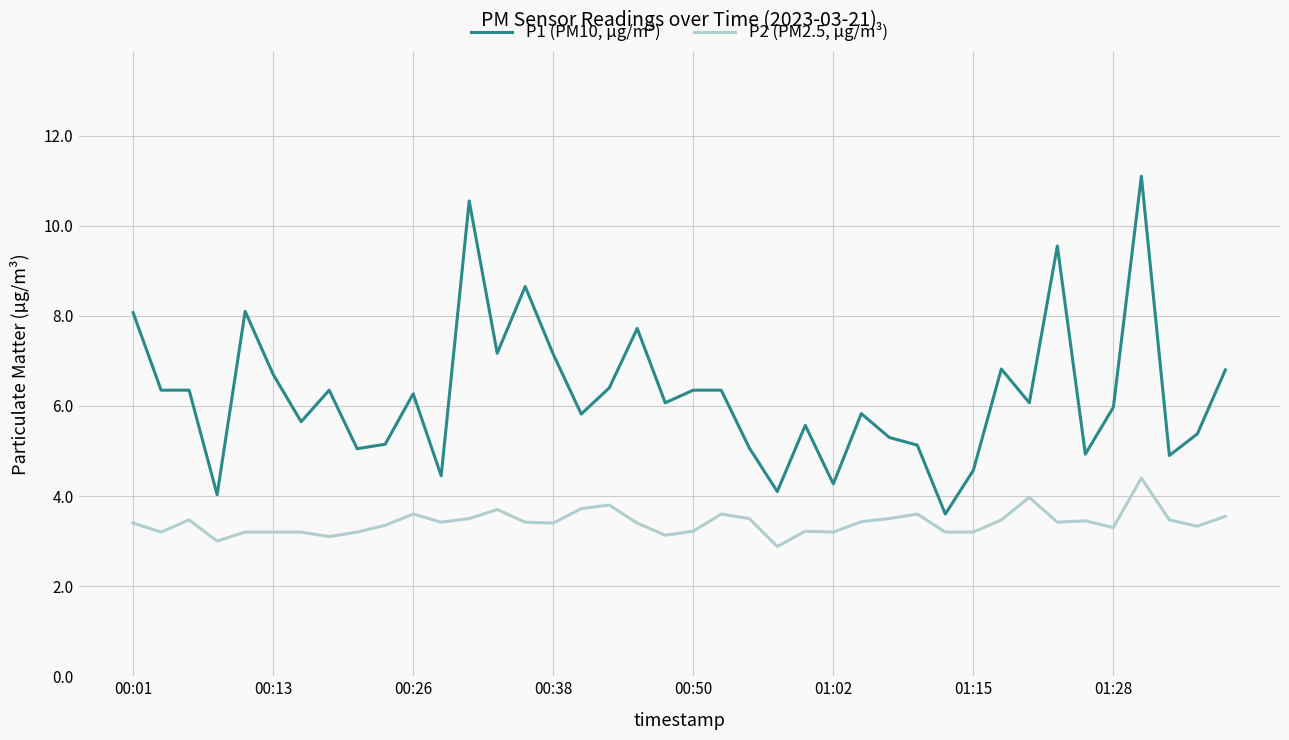

True or false: P1 (PM10, µg/m³) and P2 (PM2.5, µg/m³) intersect in this chart.

False